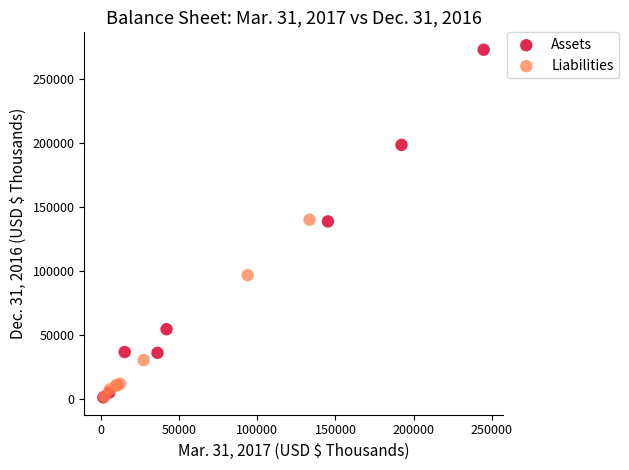

Which series has the largest Y range (max minus min)?

Assets